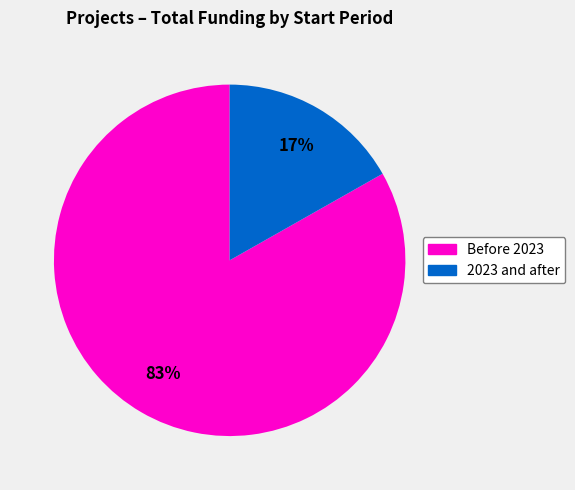

To the nearest percent, what is the difference between the largest and smallest slice percentages?

66%